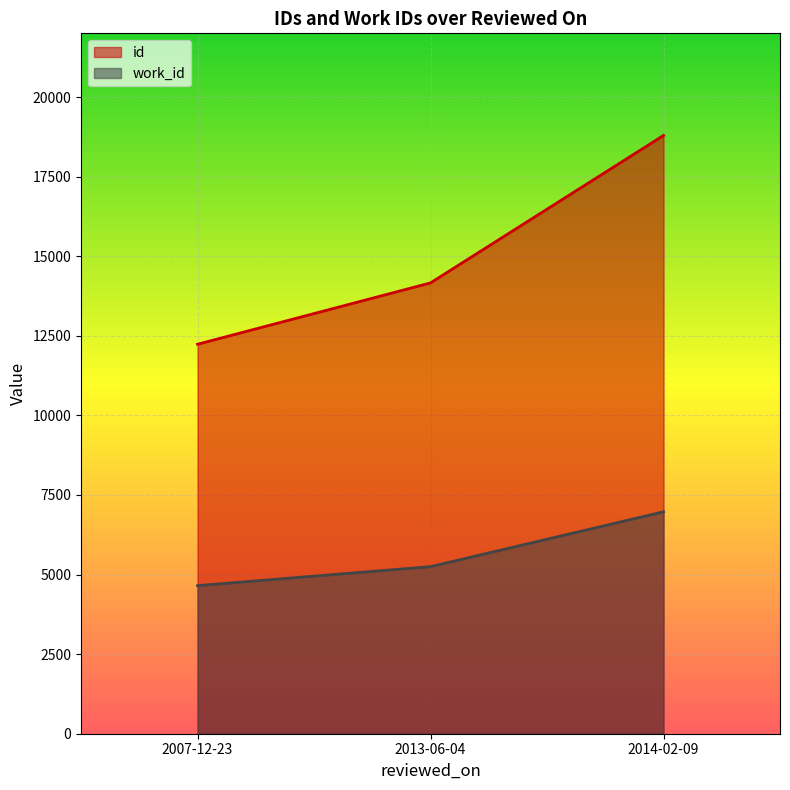

What is the average value of the id series?

15062